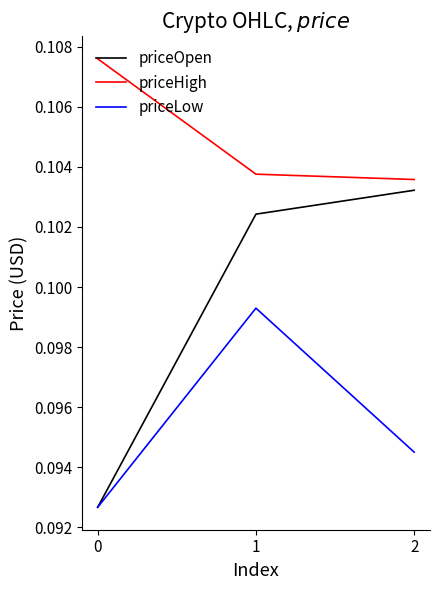

Is the value of priceHigh at 1 greater than the value of priceLow at 2?

Yes